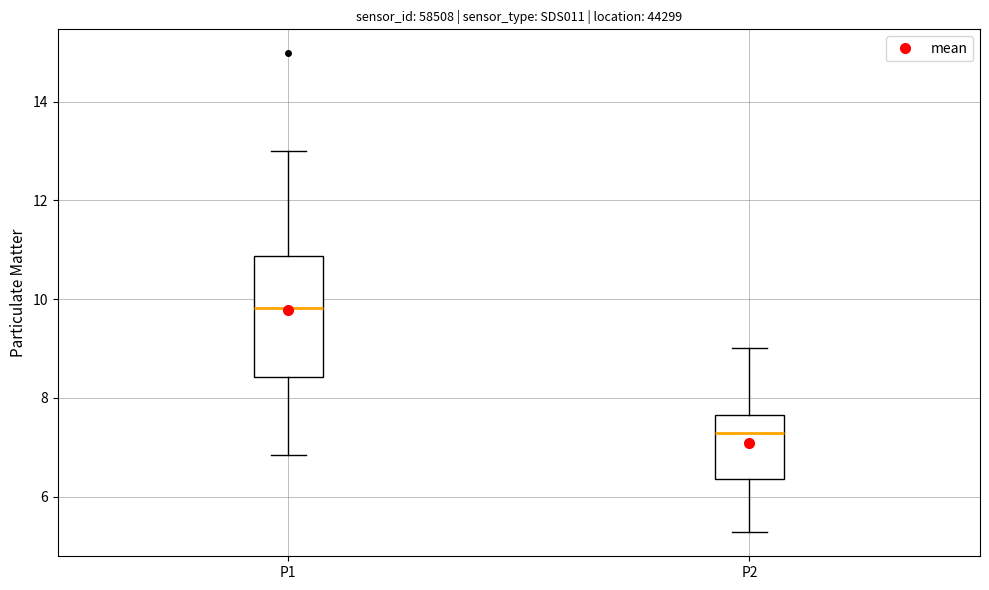

Which box is the tallest, from its lower edge to its upper edge?

P1